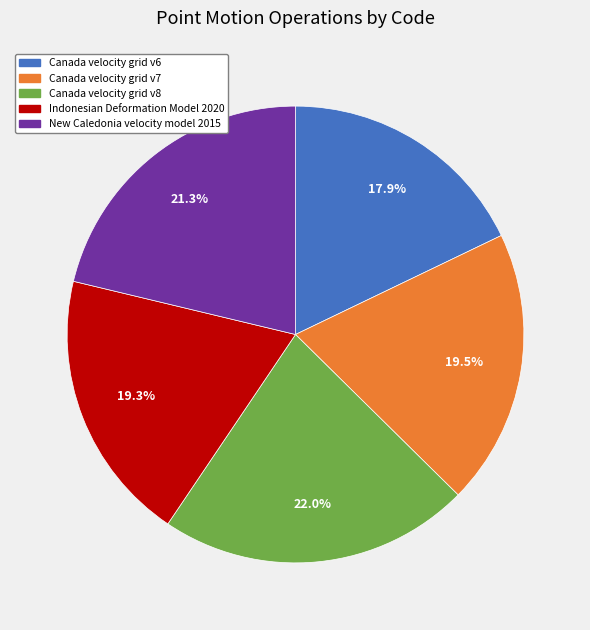

What percentage is the New Caledonia velocity model 2015 slice, to the nearest percent?

21%